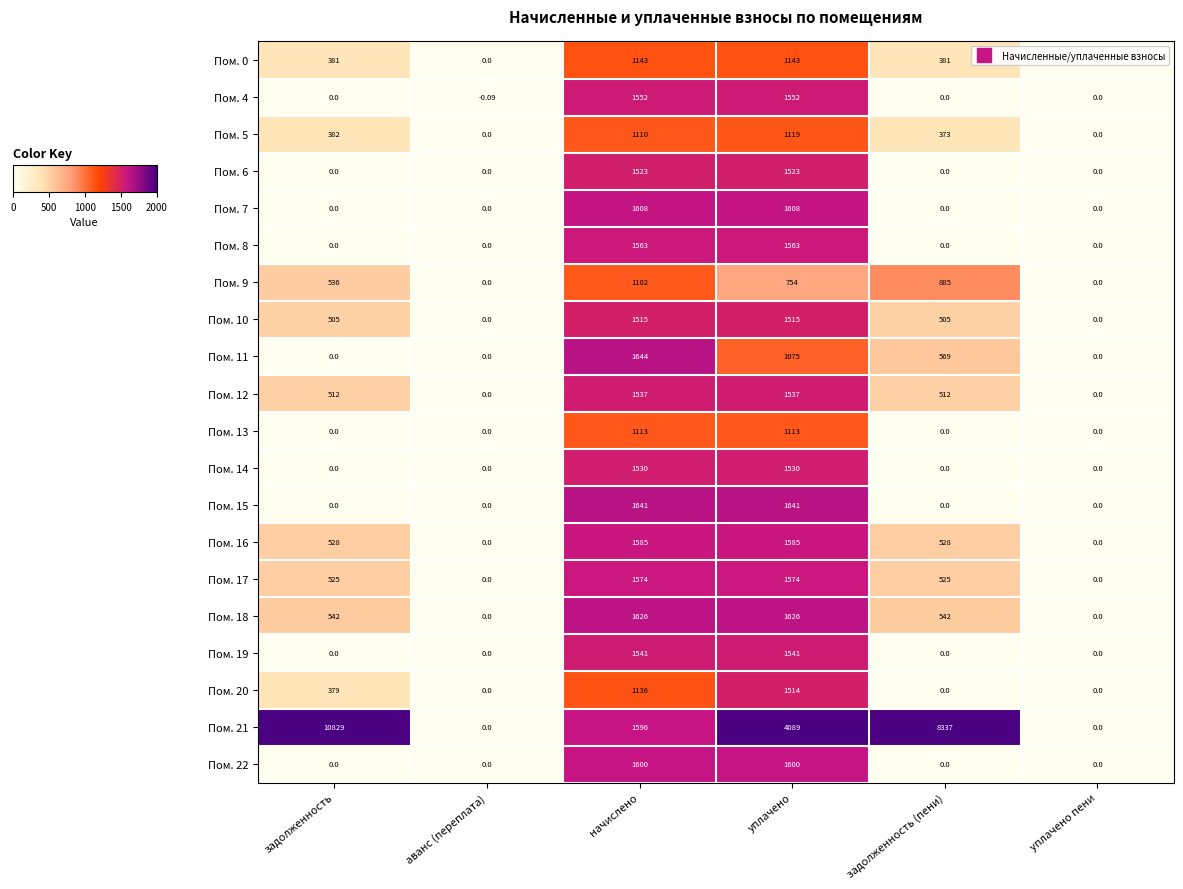

At which label does Пом. 9 first exceed 754?

начислено